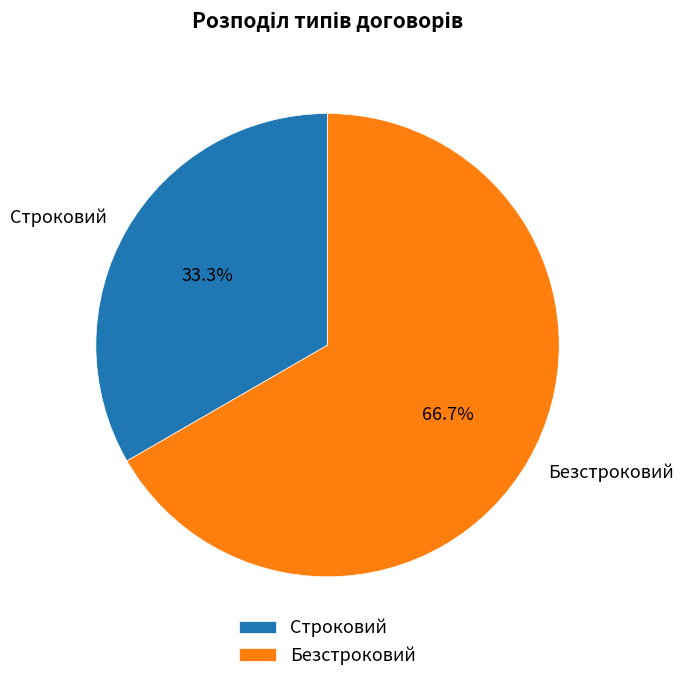

To the nearest percent, what is the average slice percentage?

50%